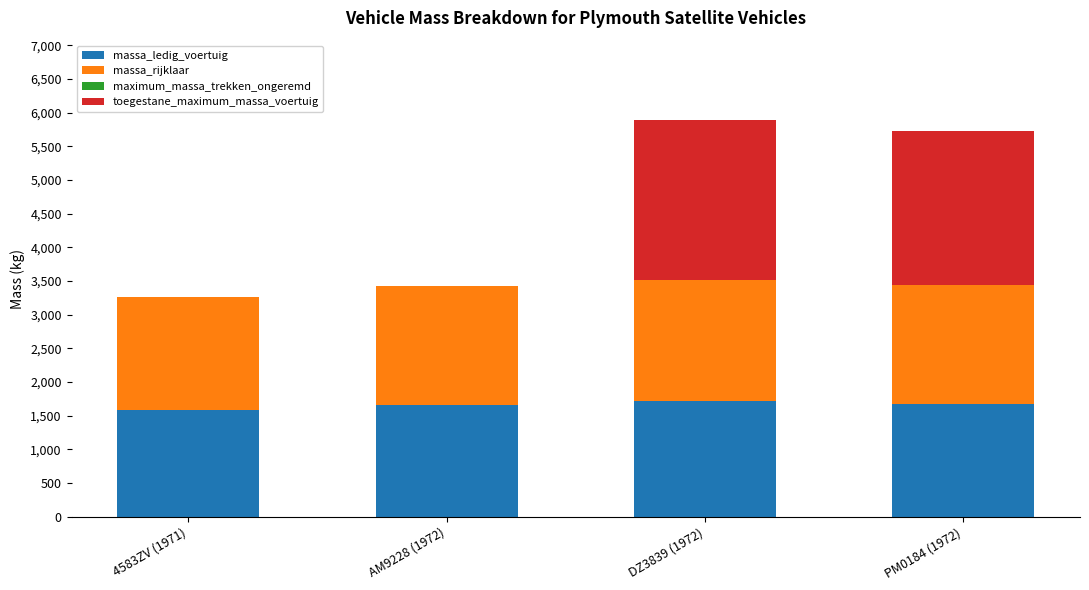

What is the total value across all series at 4583ZV (1971)?

3264